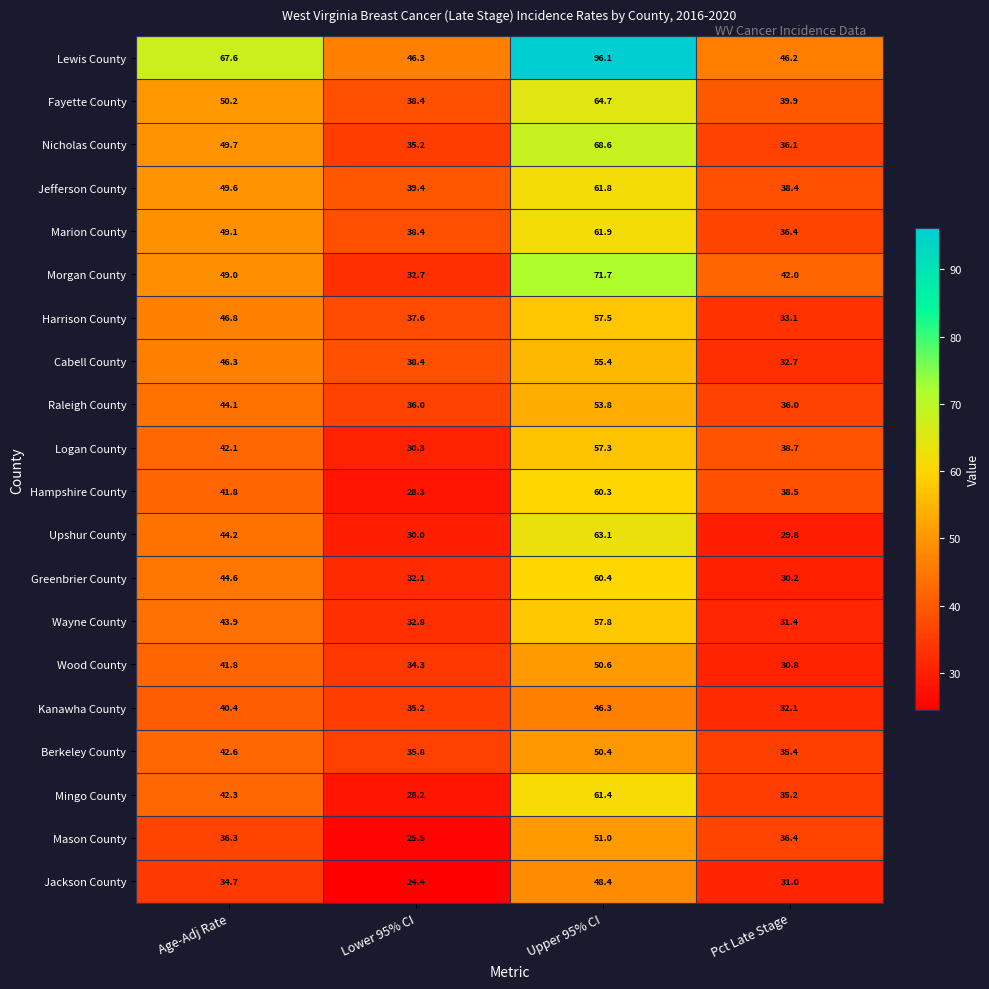

True or false: Marion County has a value of 49.1 at Age-Adj Rate.

True